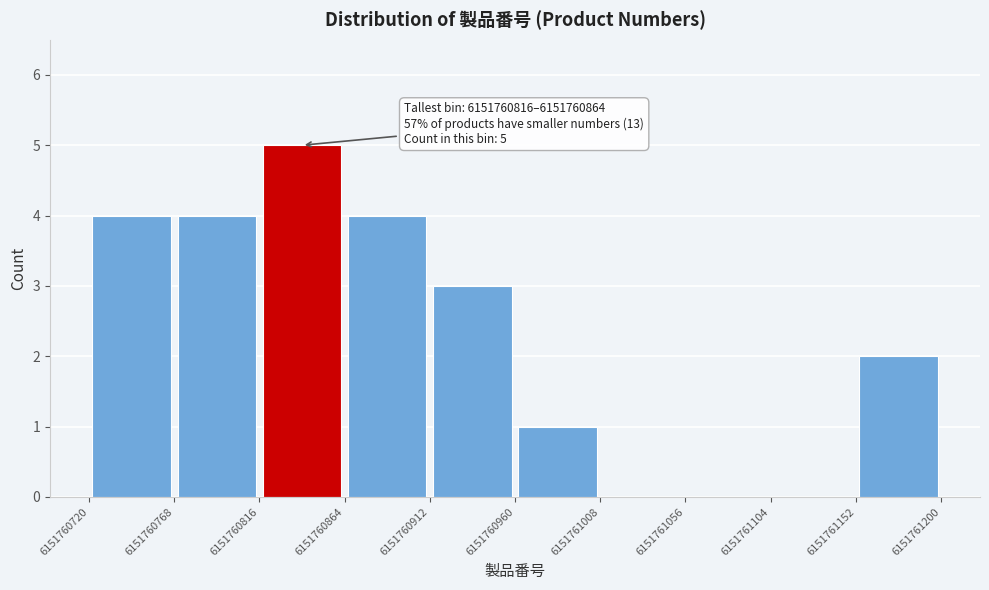

Which range on the x-axis has the tallest bar?

6151760816 to 6151760864